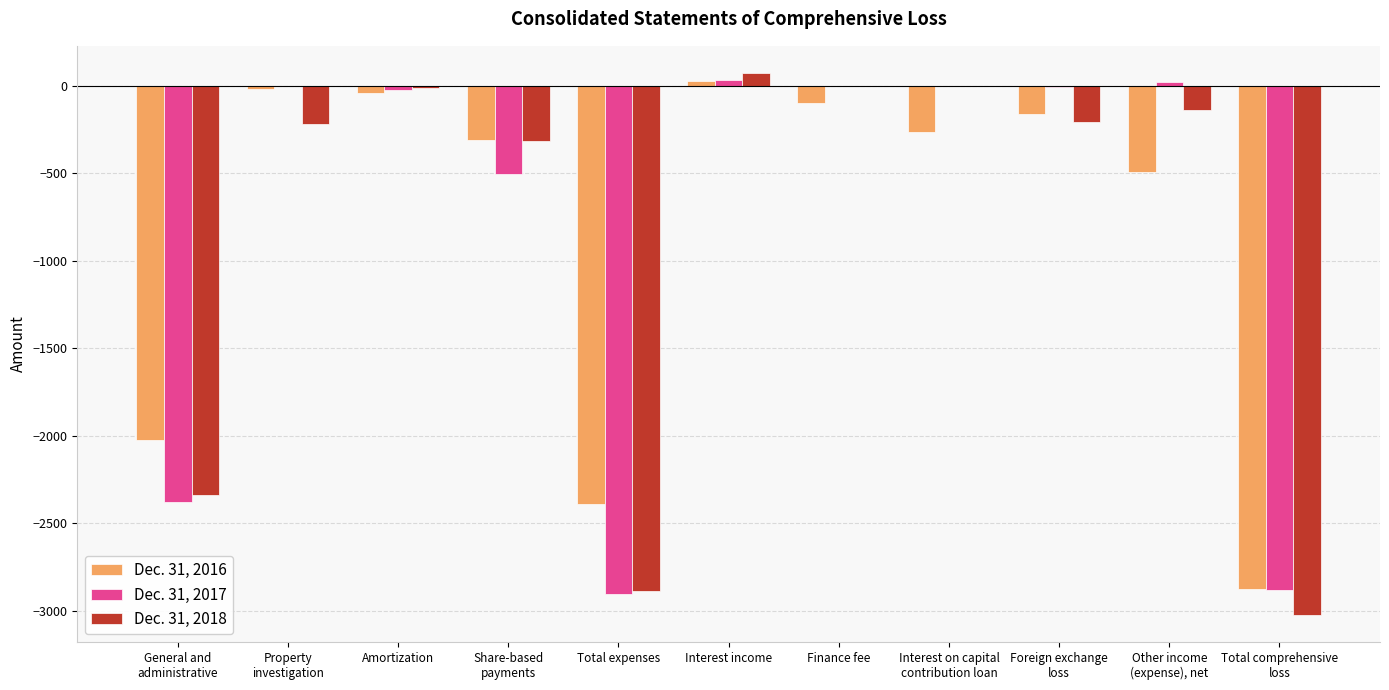

True or false: Dec. 31, 2018 has a value of 74 at Interest income.

True